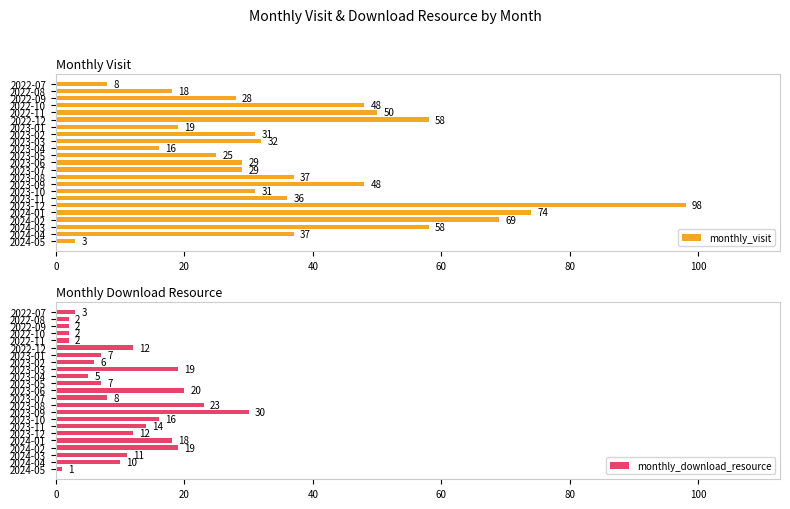

Read the monthly_visit value at 2023-11.

36